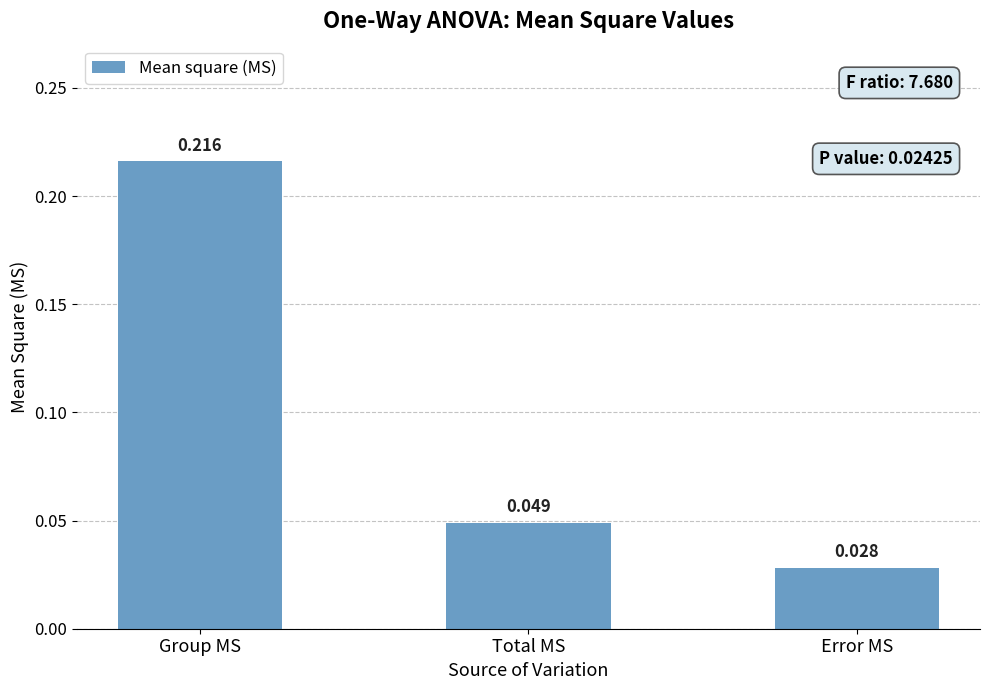

Which has a higher value, Group MS or Error MS?

Group MS